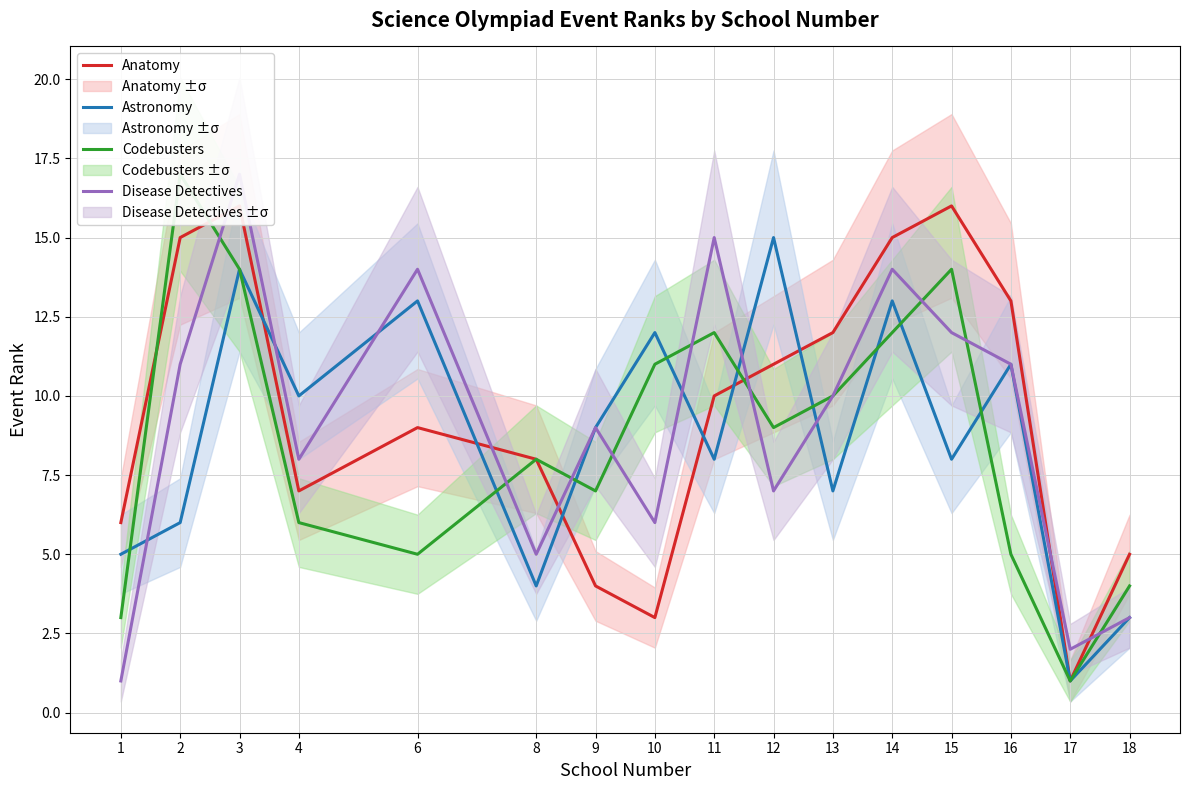

Between 18 and 16, which is larger?

16